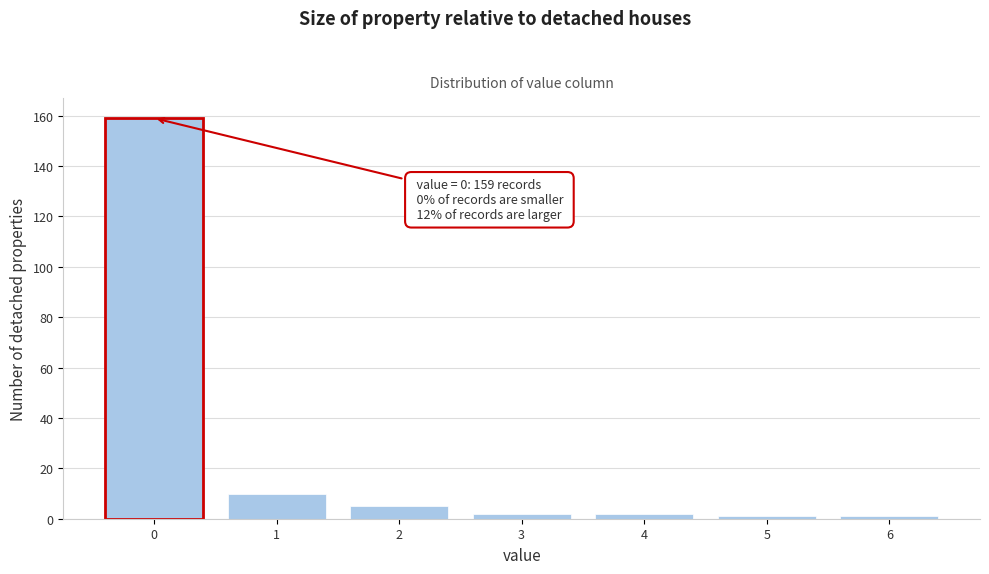

Reading right to left, what are all the values shown in this chart?

1	1	2	2	5	10	159